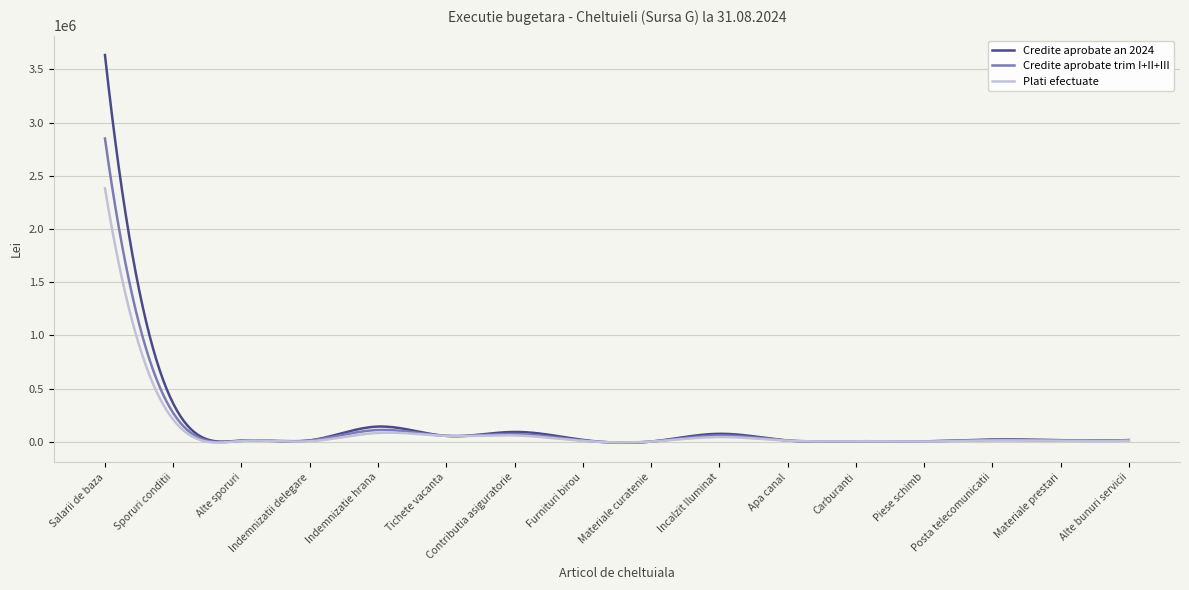

Rank the series by their maximum value, from highest to lowest.

Credite aprobate an 2024, Credite aprobate trim I+II+III, Plati efectuate